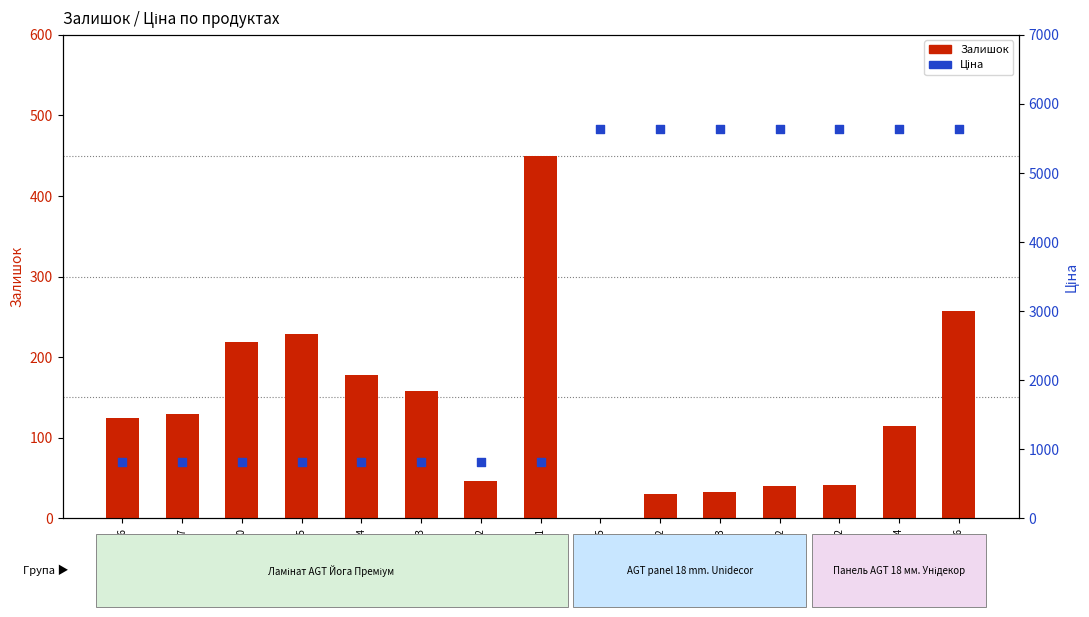

At which category is the sum across all series the highest?

280761056